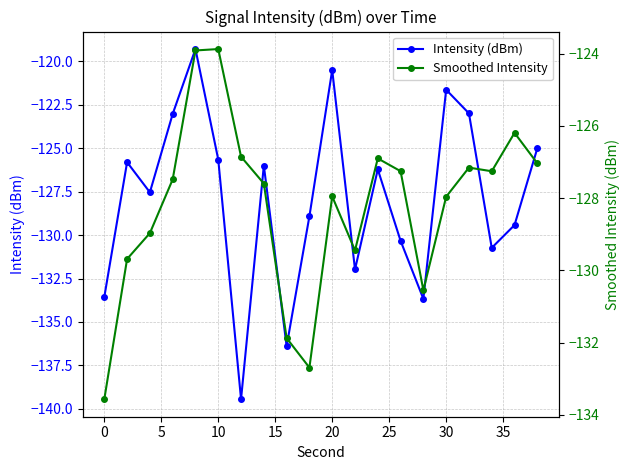

Is it true that Smoothed Intensity equals -38.5 at 10?

False